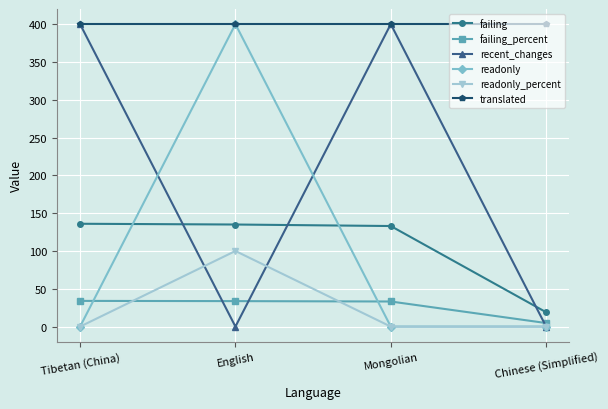

True or false: failing and translated cross at least once.

False